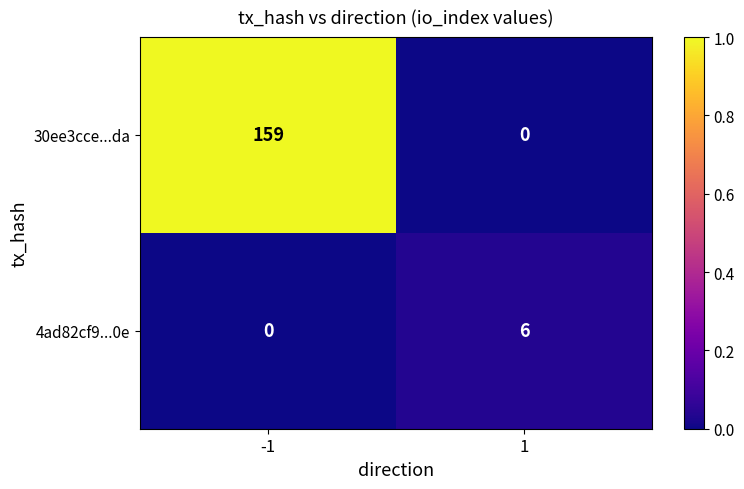

At -1, list the series in order from largest to smallest.

30ee3cce...da, 4ad82cf9...0e